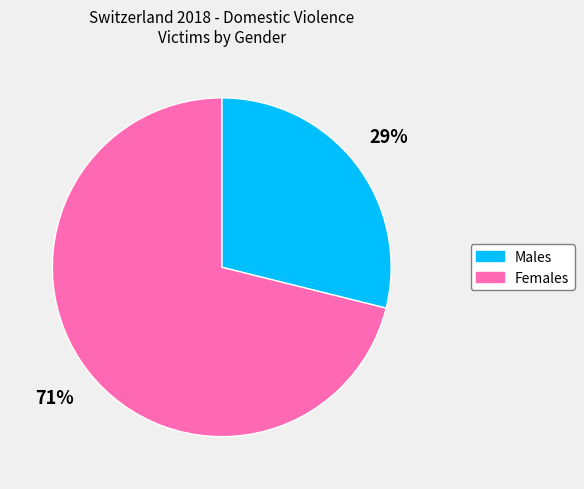

Is there a majority slice in this chart?

Yes